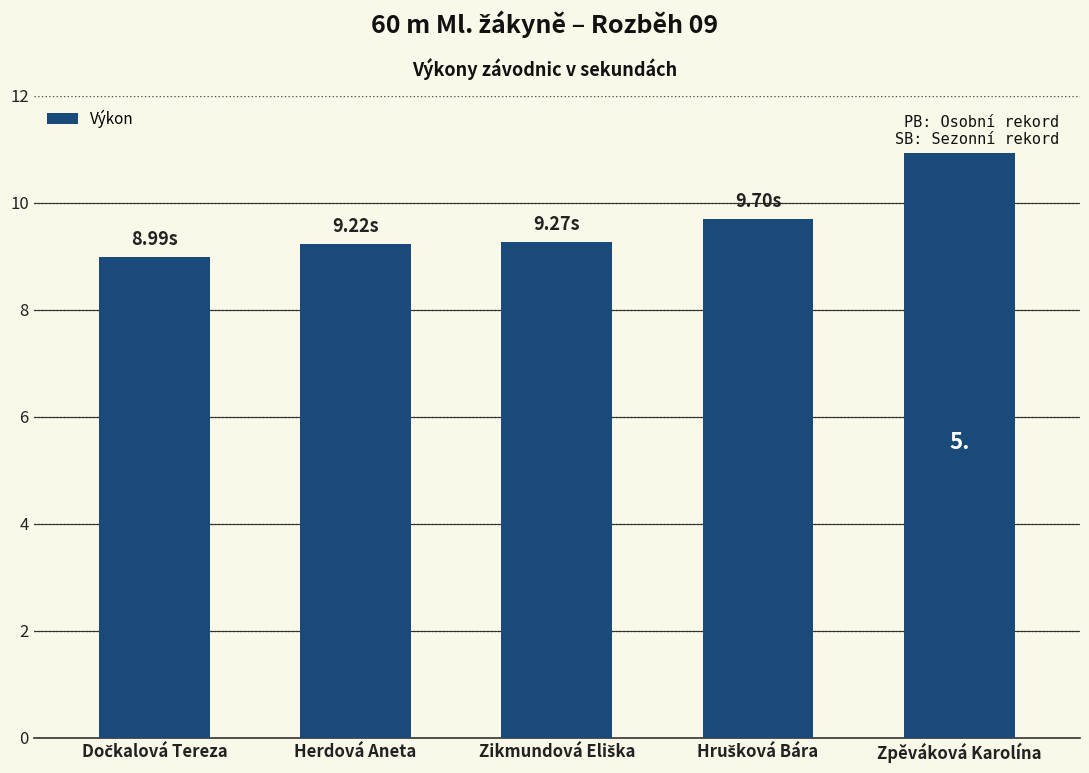

Which category has the highest value across all series?

Zpěváková Karolína